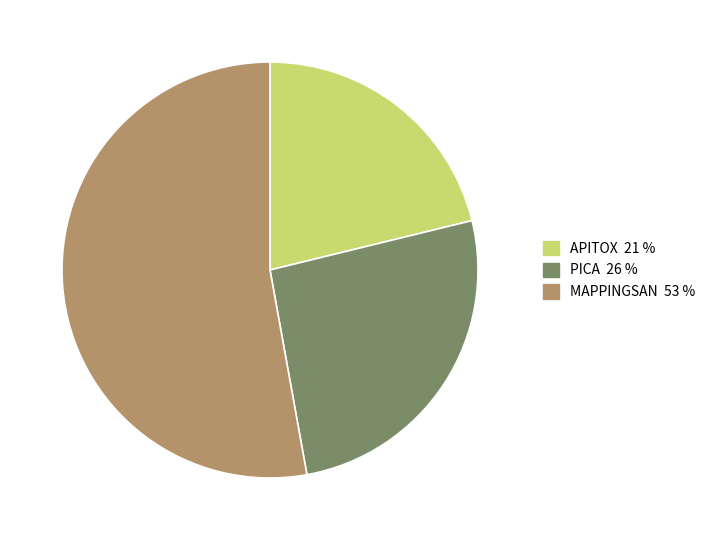

Is there a majority slice in this chart?

Yes